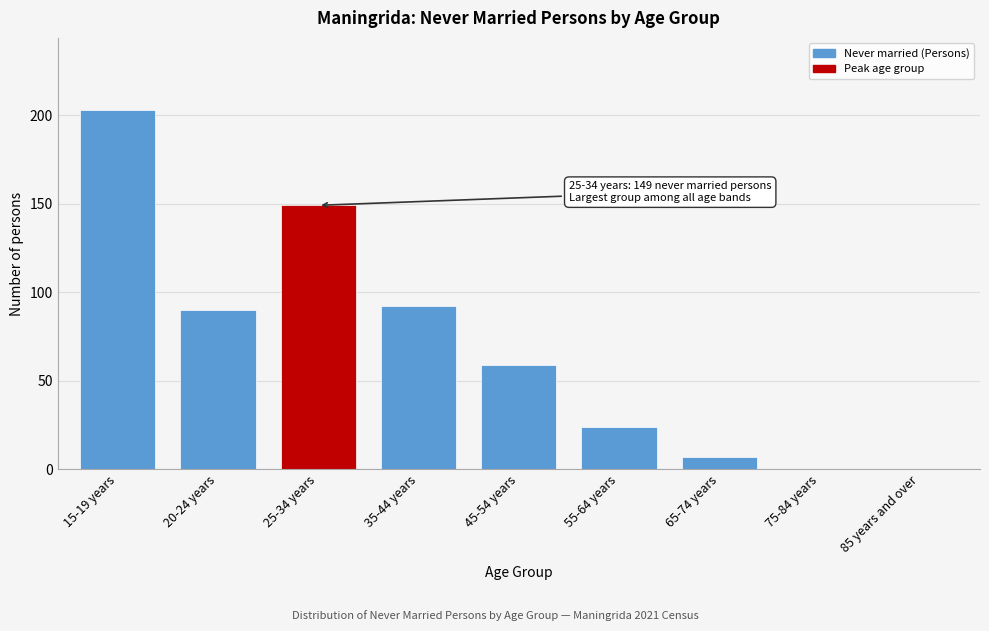

Reading right to left, what are all the values shown in this chart?

85 years and over=0	75-84 years=0	65-74 years=7	55-64 years=24	45-54 years=59	35-44 years=92	25-34 years=149	20-24 years=90	15-19 years=203